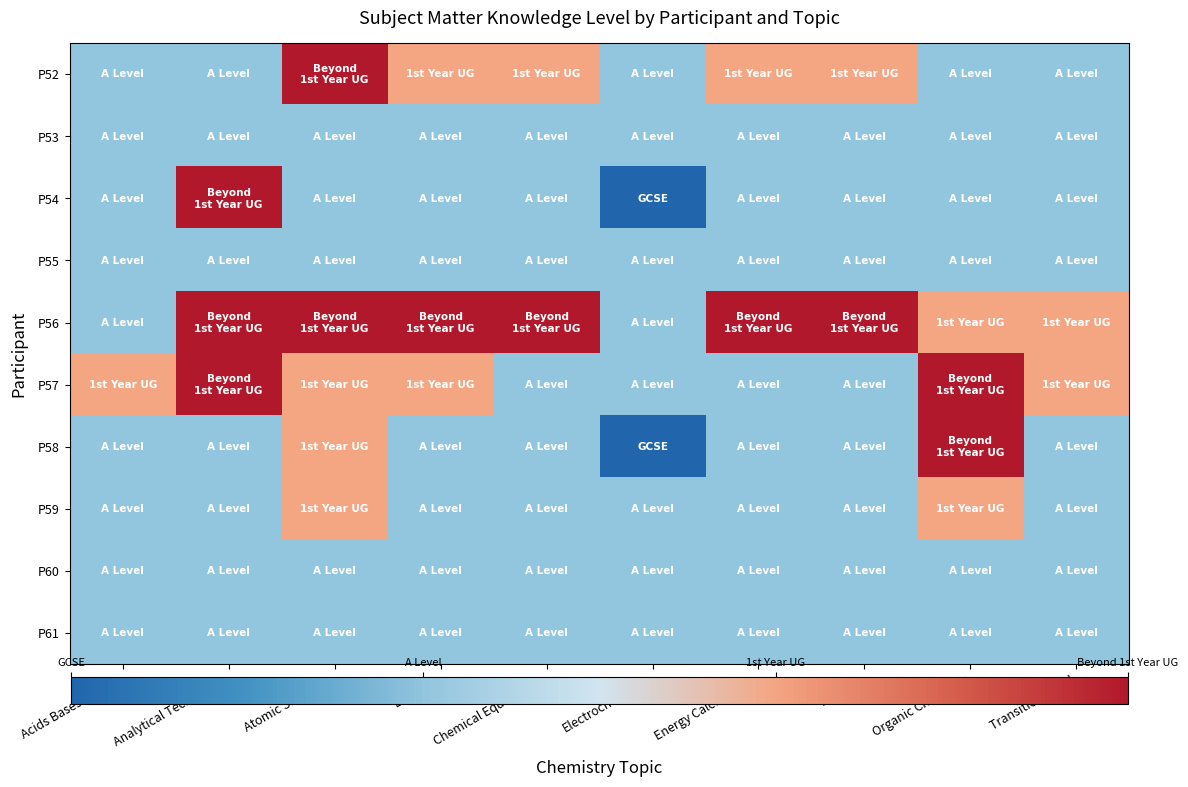

Which series changed the most between Chemical Equilibrium and Electrochemistry?

P56